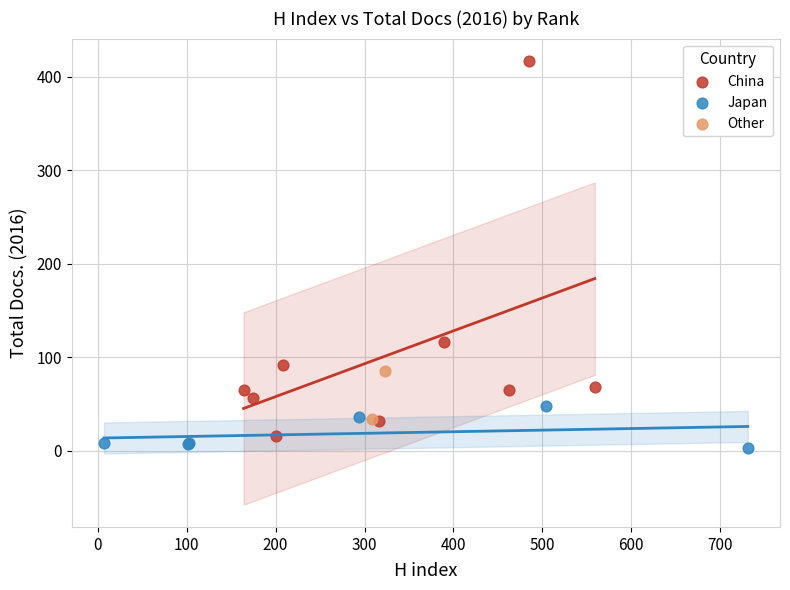

Which series contains the lowest Y value?

Japan